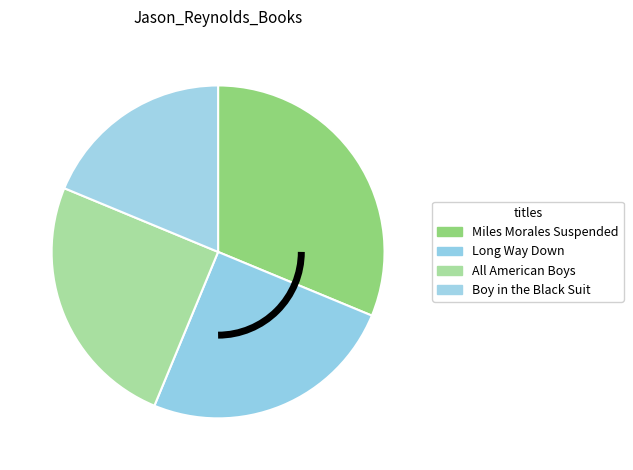

True or false: Miles Morales Suspended accounts for 31% of the total.

True